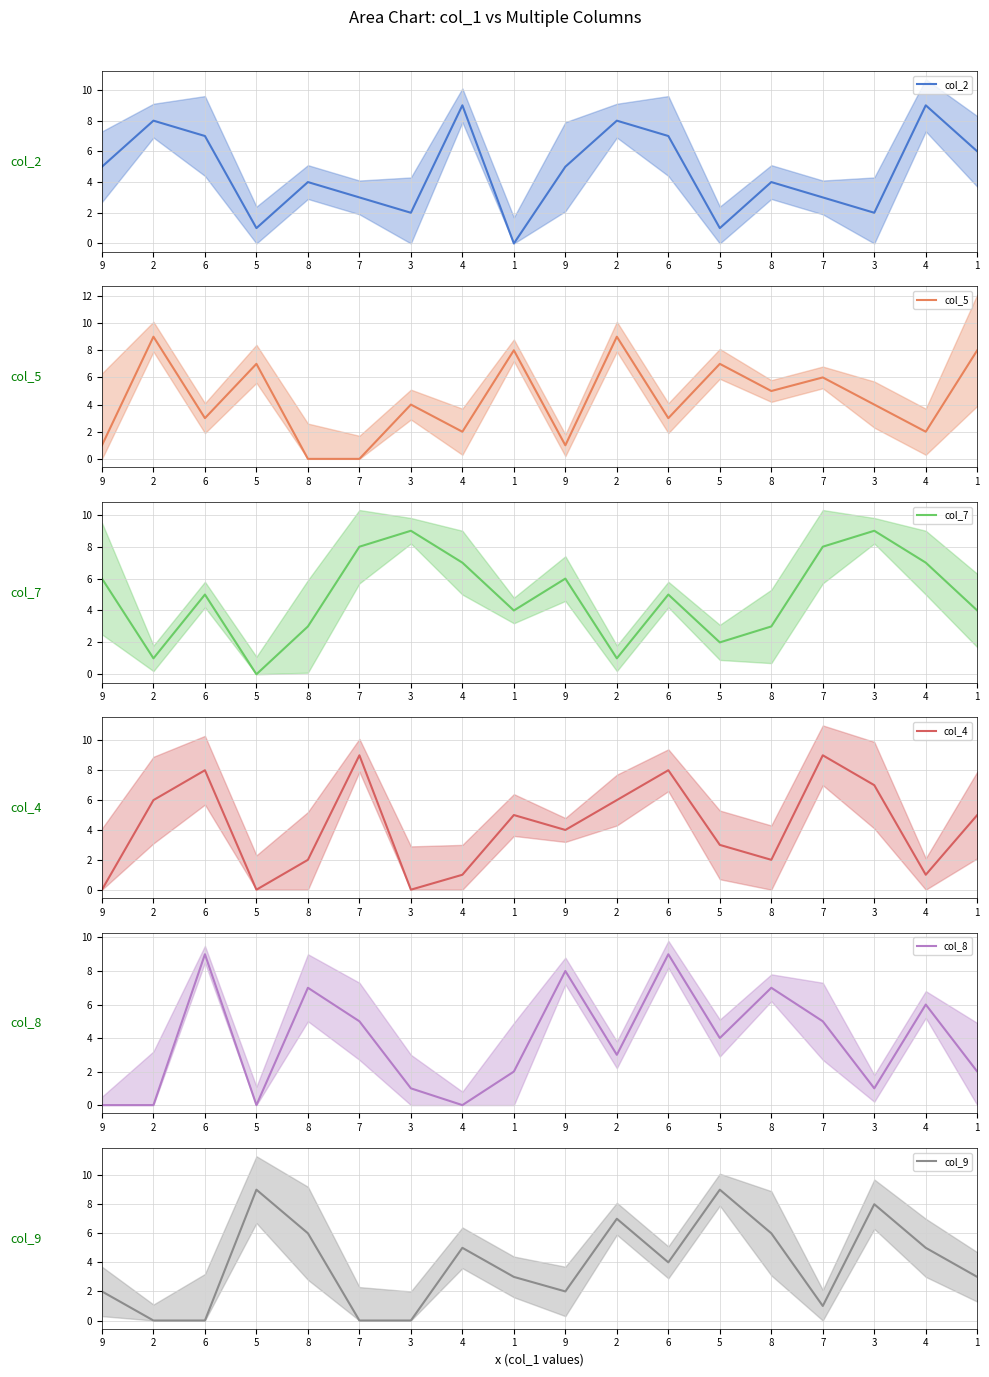

At which label is col_5 closest to 4?

3